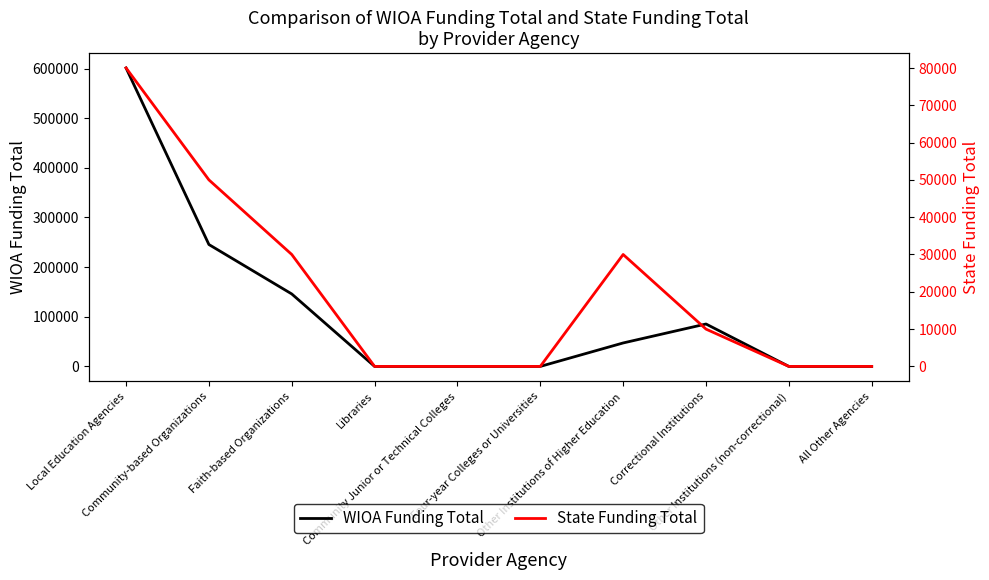

What is the label of the 8th point from the right?

Faith-based Organizations